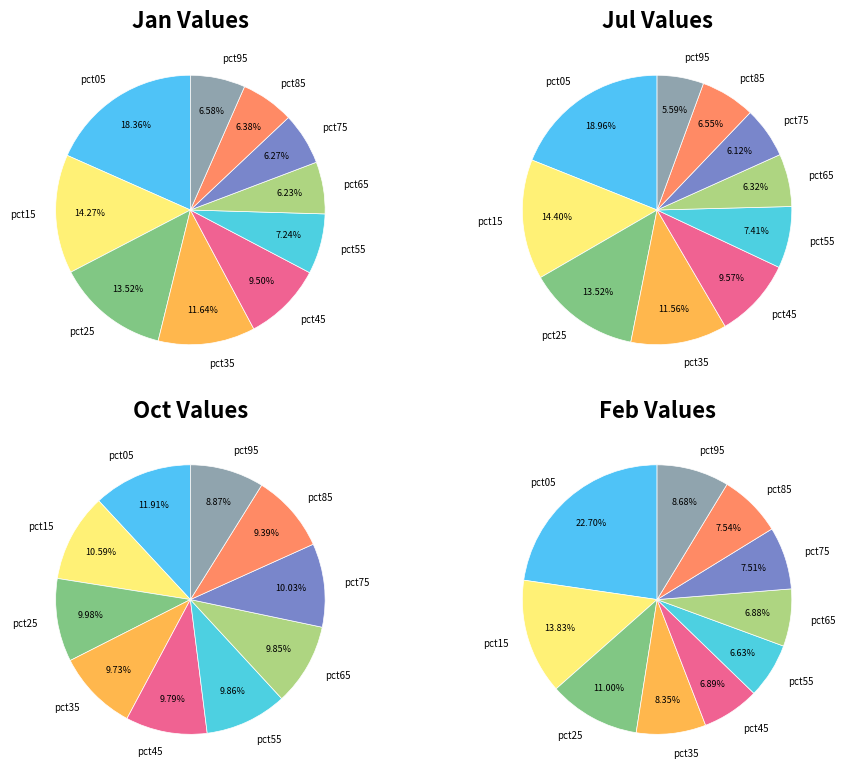

Which category has the biggest portion of the pie?

pct05